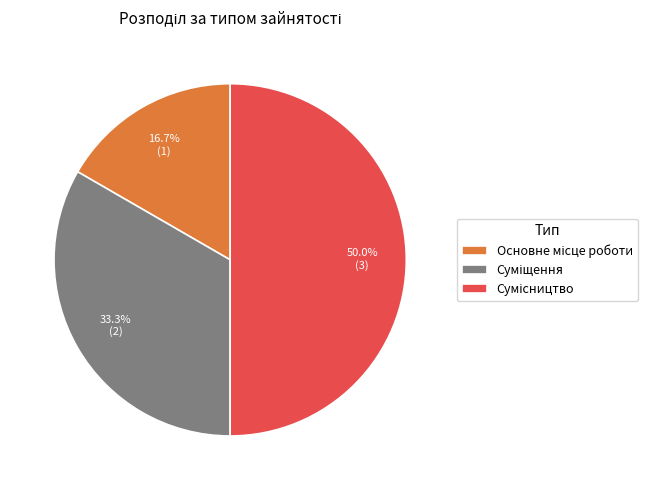

How many segments does this pie chart have?

3